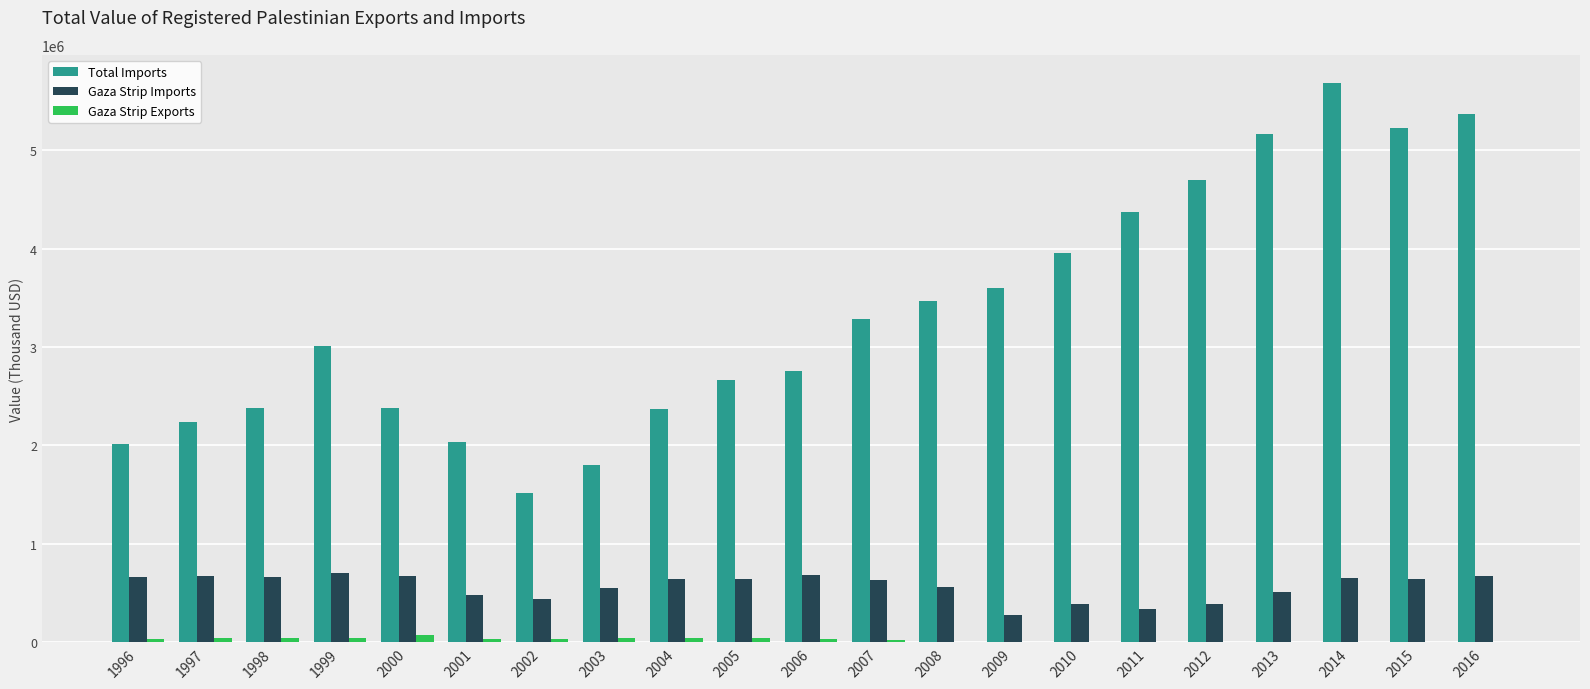

What is the sum of all Gaza Strip Imports values?

11888215.2